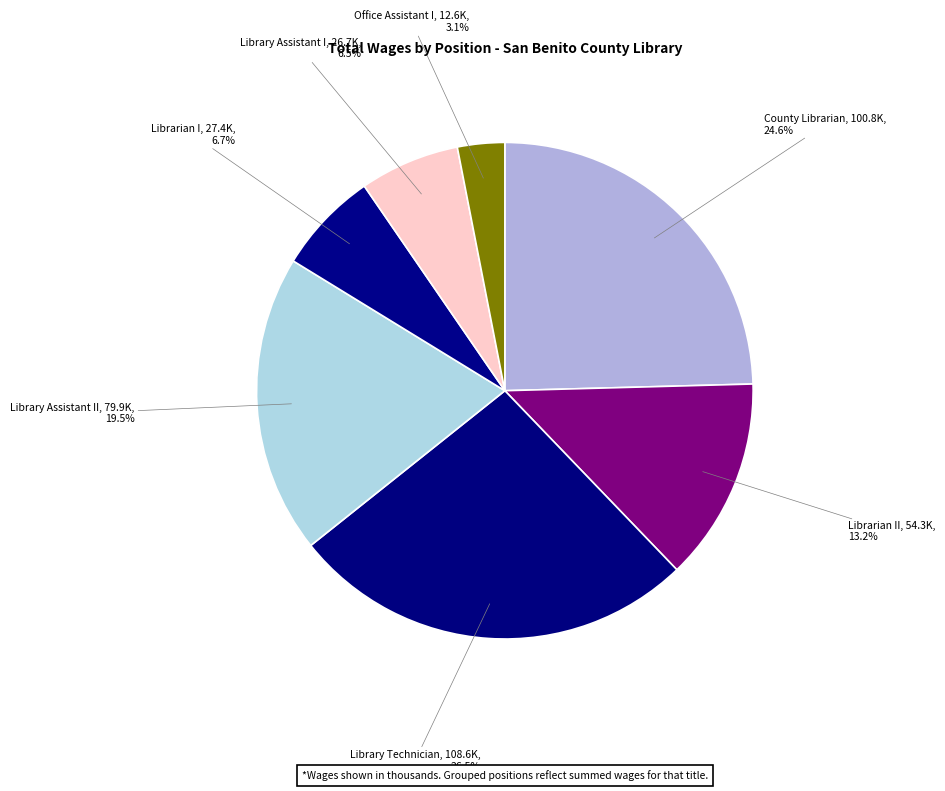

How many slices are in this pie chart?

7